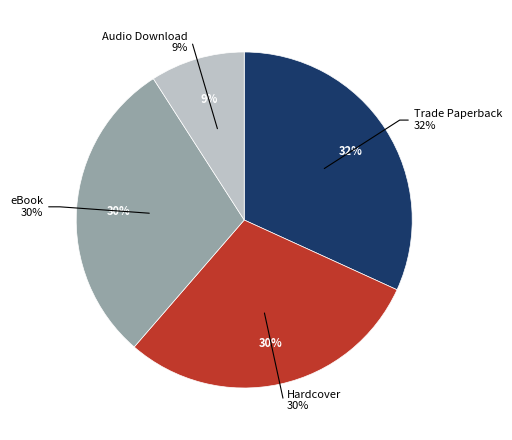

Does any single category account for the majority?

No